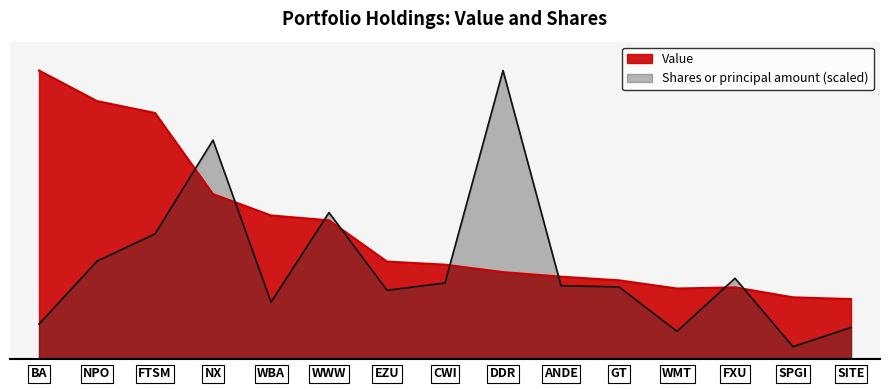

Rank the series by their maximum value, from highest to lowest.

Value, Shares or principal amount